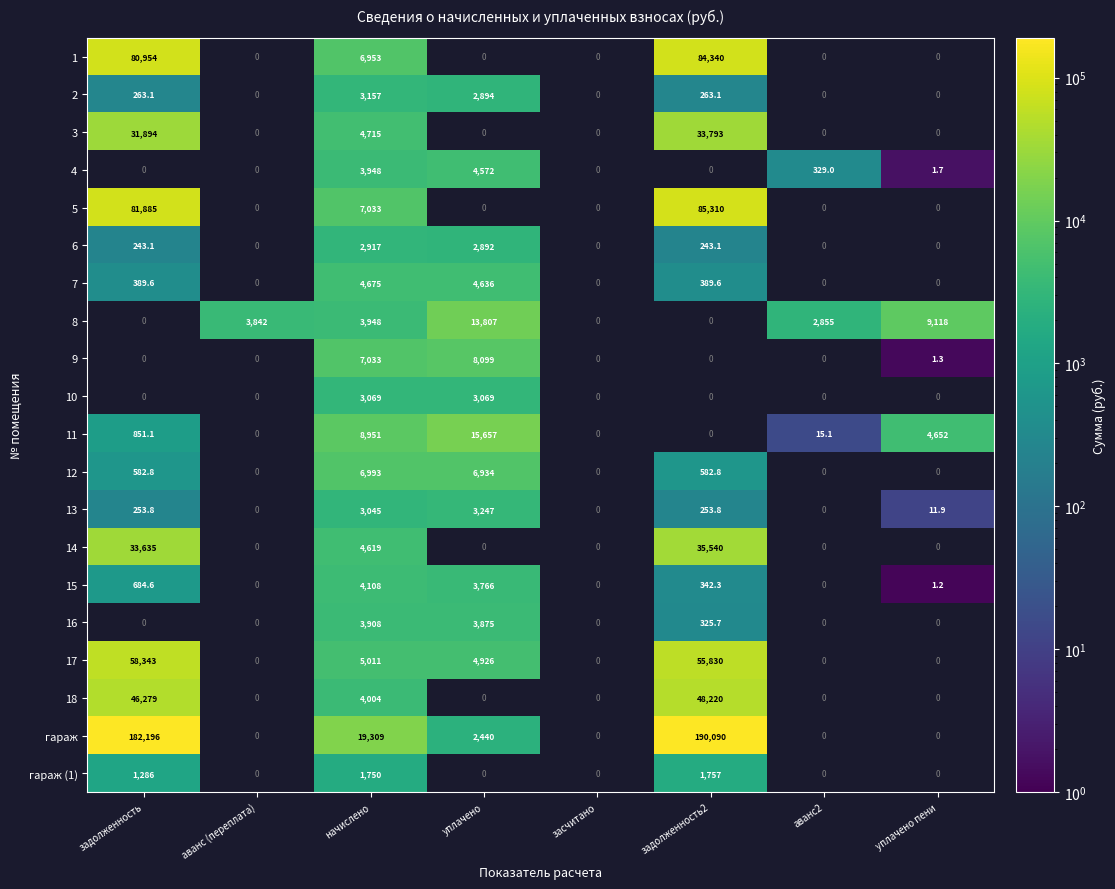

At which label does 6 first exceed 2917?

начислено